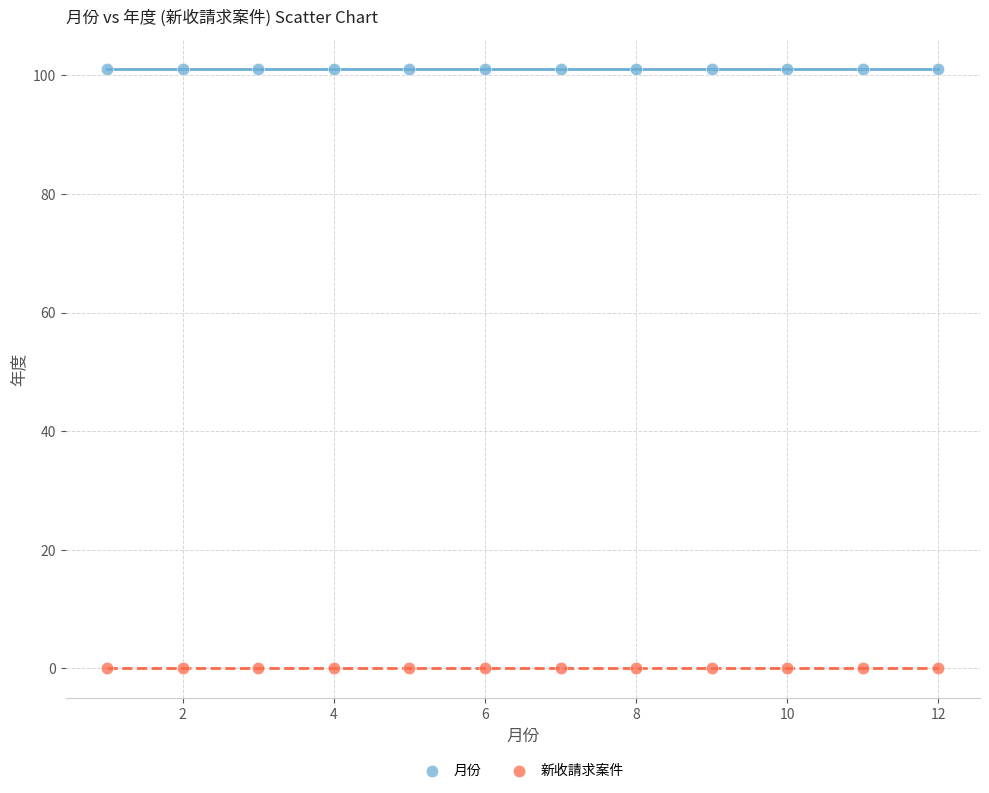

Which series reaches the maximum Y coordinate?

月份